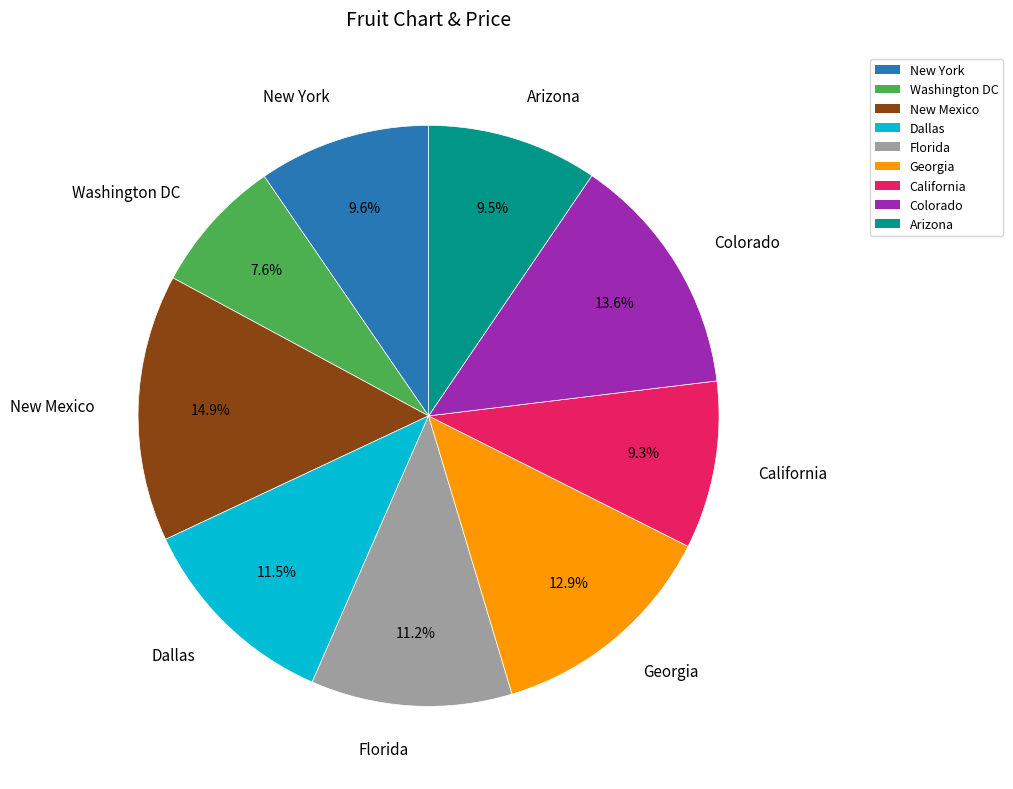

Do Dallas and California together represent more than half of the pie?

No